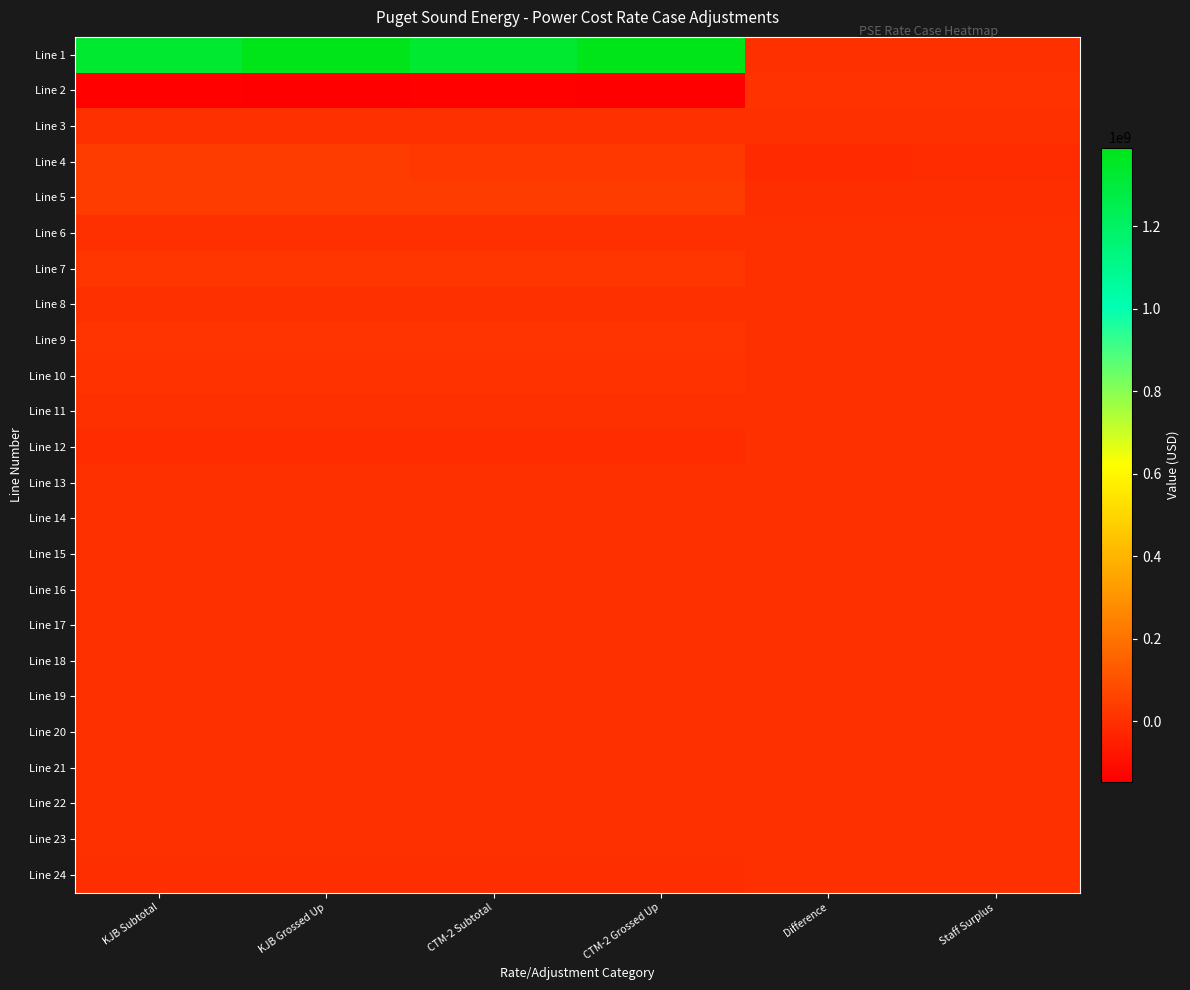

Which series has the largest range (max minus min)?

Line 1